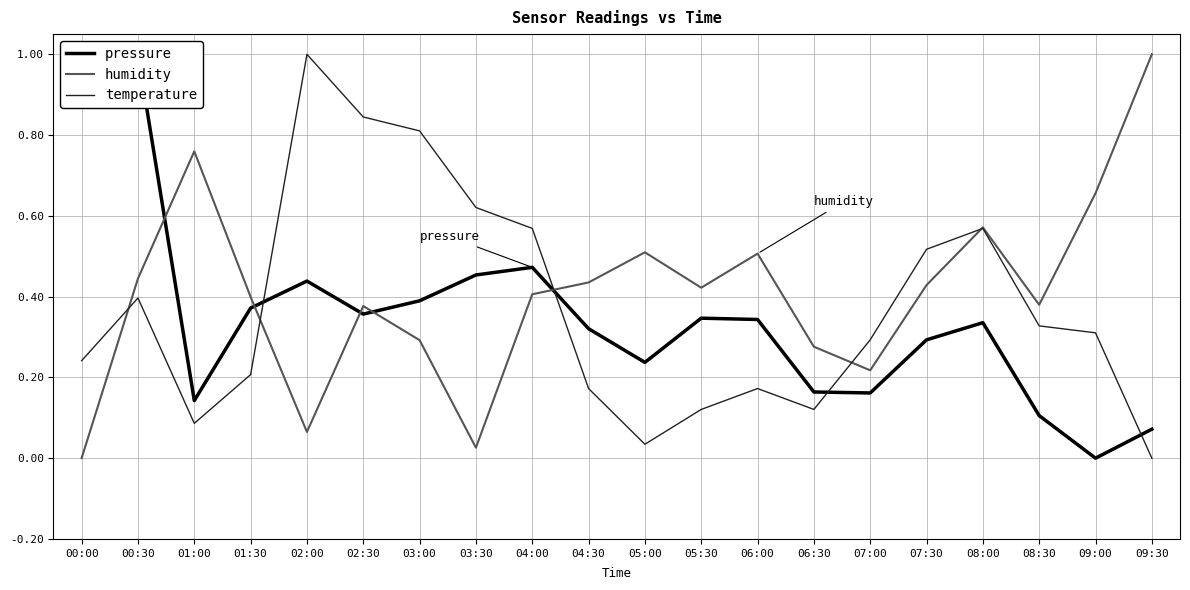

List the series in order of their peak value, highest first.

pressure, humidity, temperature